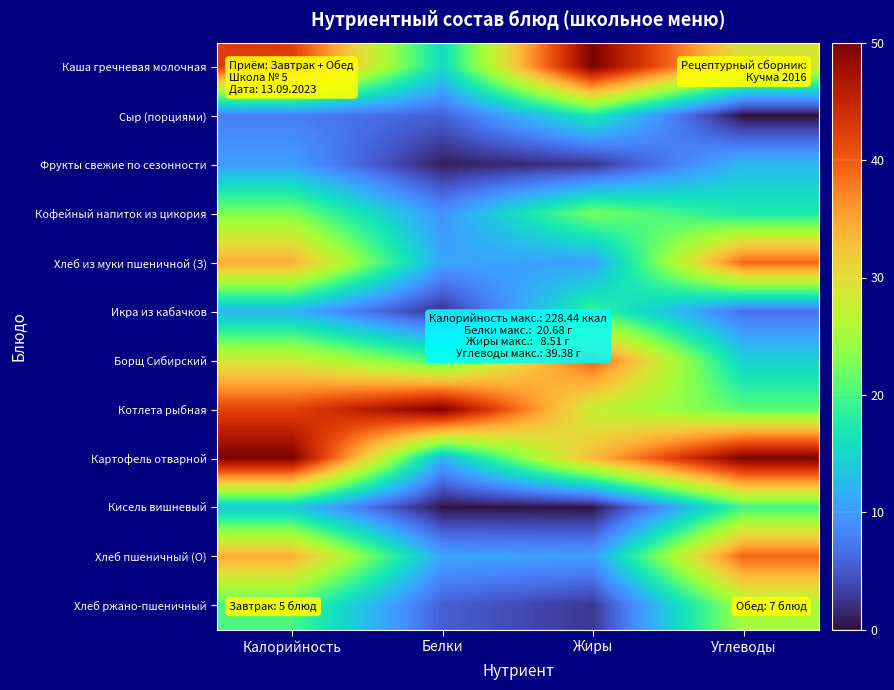

What is the total value across all series at Белки?

143.0